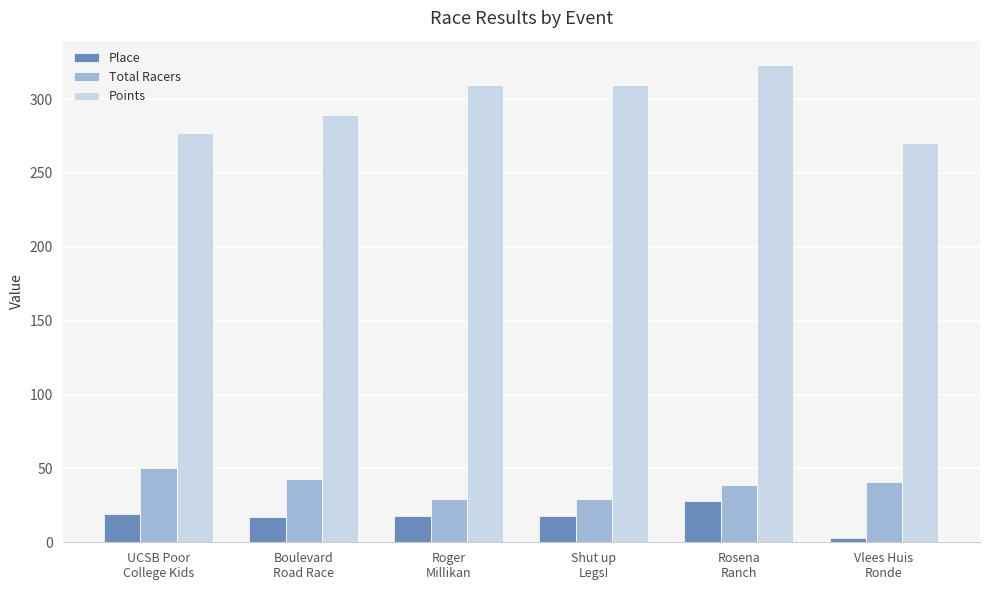

Where does the Total Racers series first go above 41?

UCSB Poor
College Kids